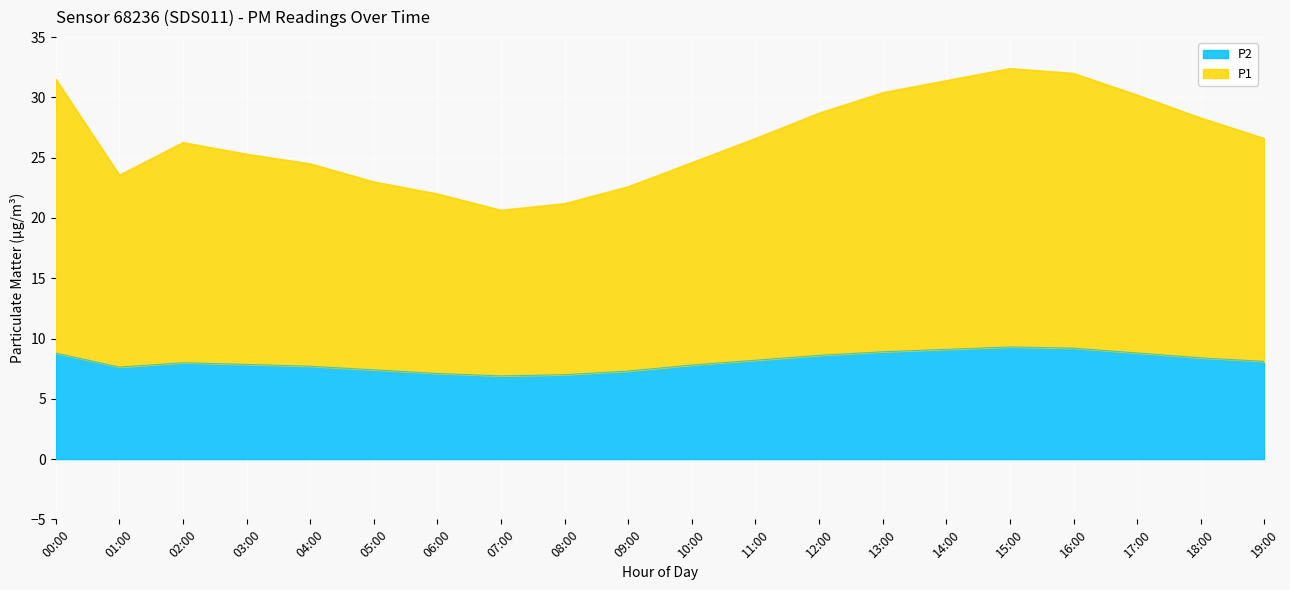

Is it true that P2 equals 12.5 at 08:00?

False